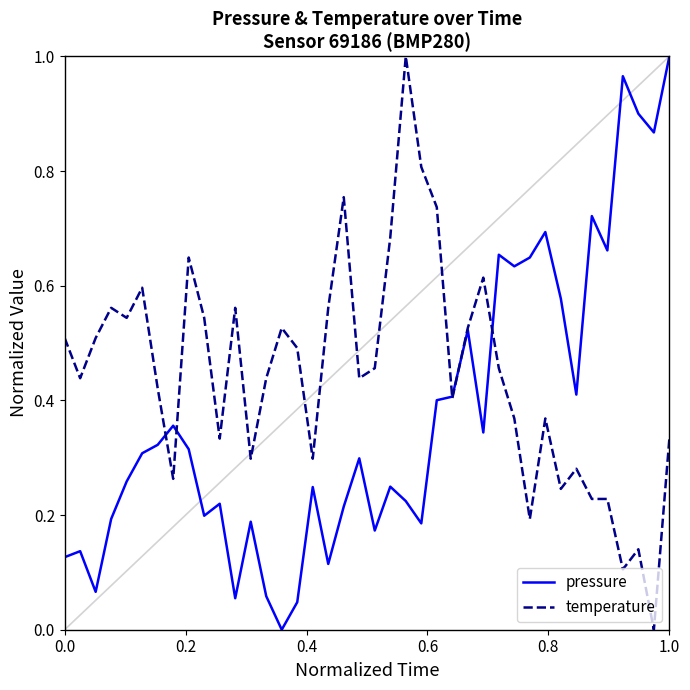

Which series has the largest total across all categories?

temperature